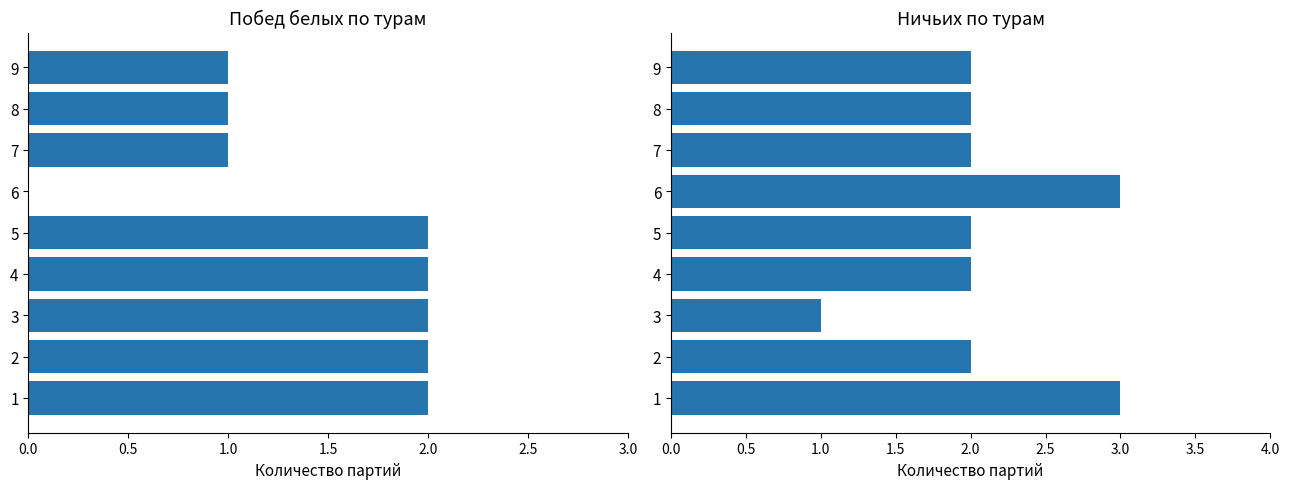

At 5, list the series in order from largest to smallest.

Побед белых, Ничьих